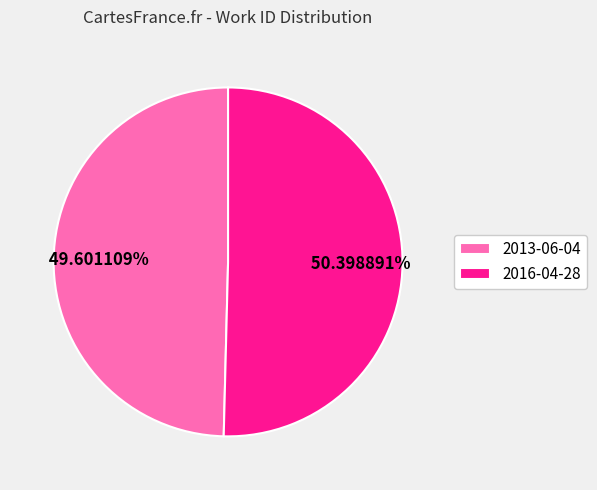

The 2013-06-04 slice represents 50% of the pie. True or false?

True